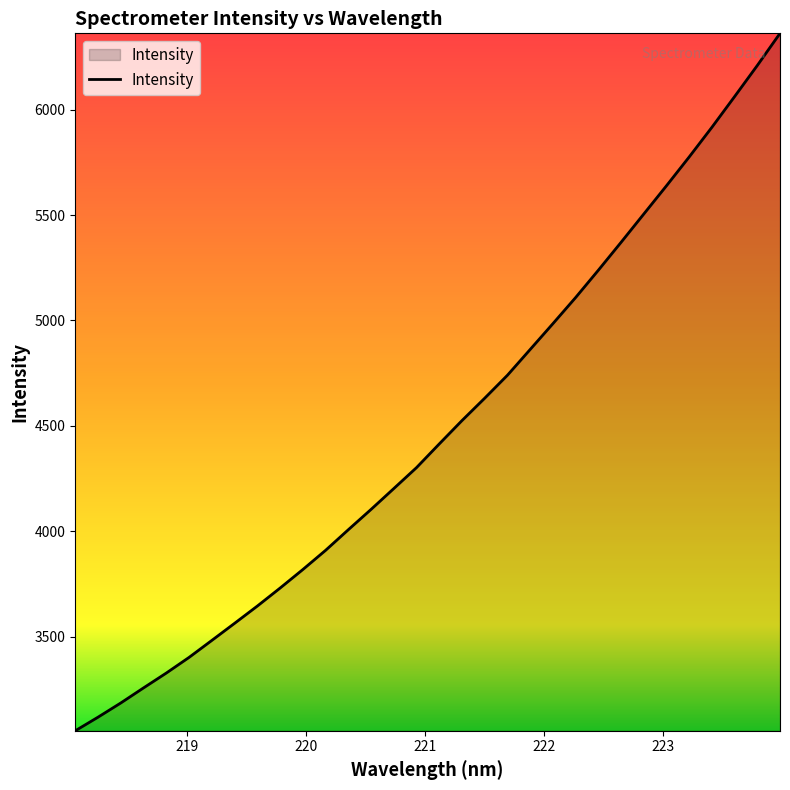

What is the minimum value shown in the chart?

3054.5